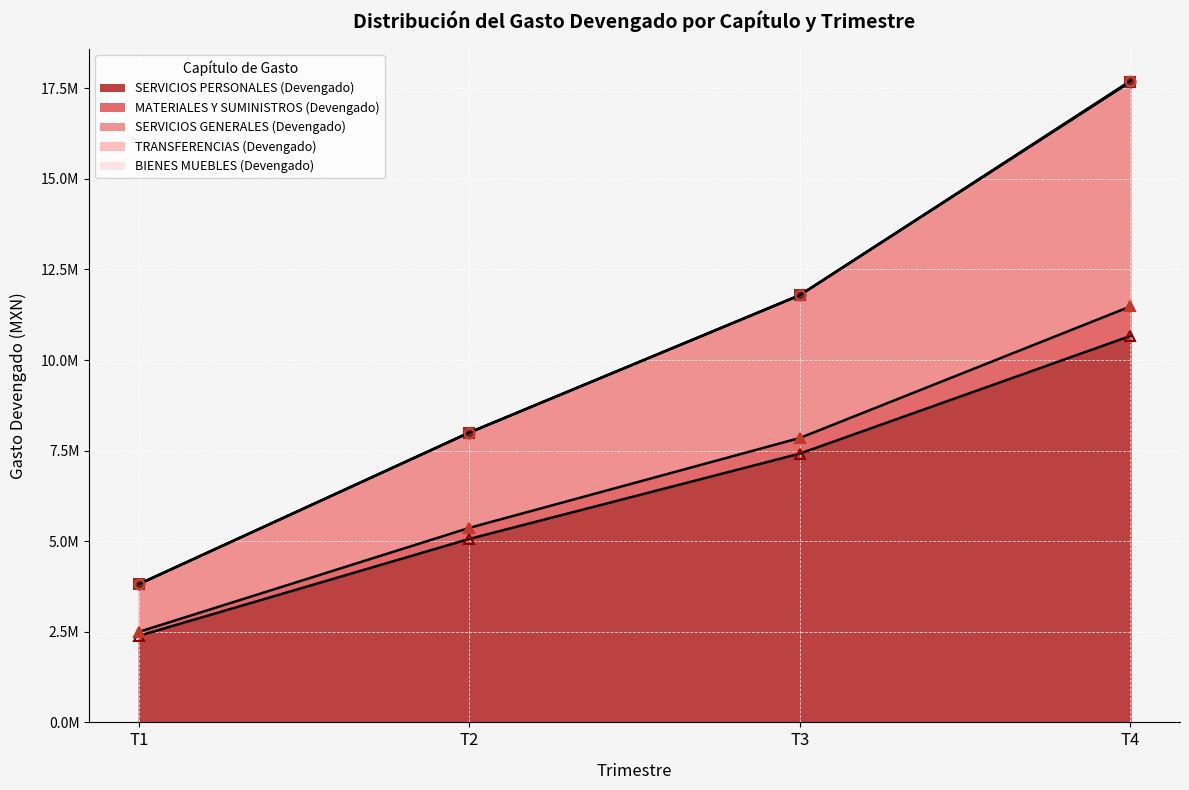

True or false: SERVICIOS PERSONALES (Devengado) and SERVICIOS GENERALES (Devengado) intersect in this chart.

False